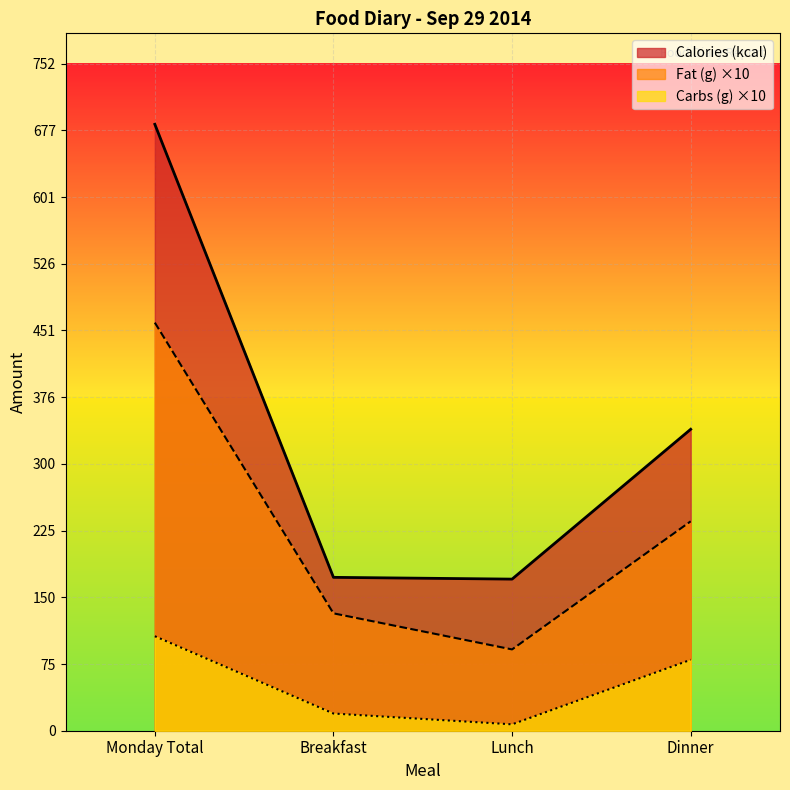

True or false: Calories (kcal) and Carbs (g) intersect in this chart.

False